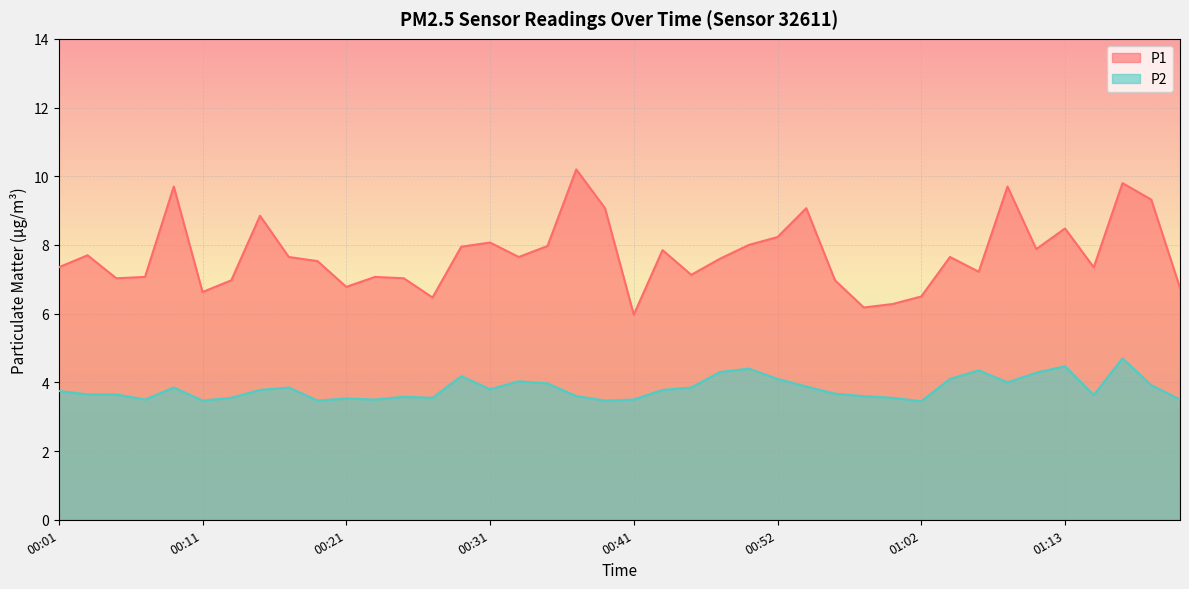

At which category does P2 reach its first local peak?

00:09